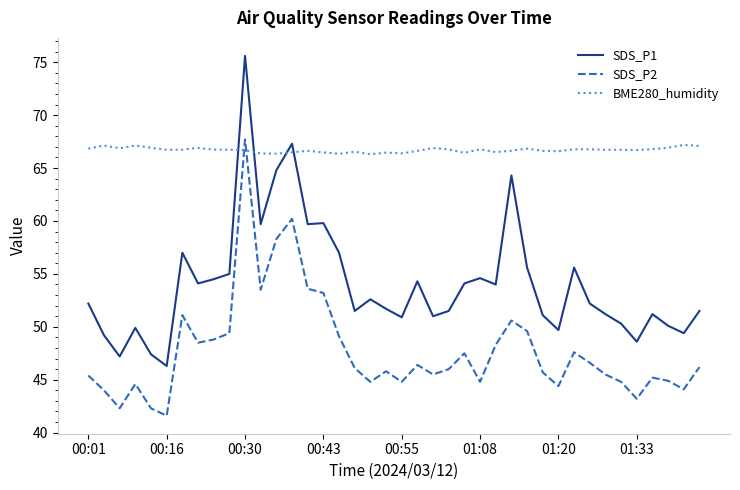

True or false: SDS_P2 and SDS_P1 cross at least once.

False